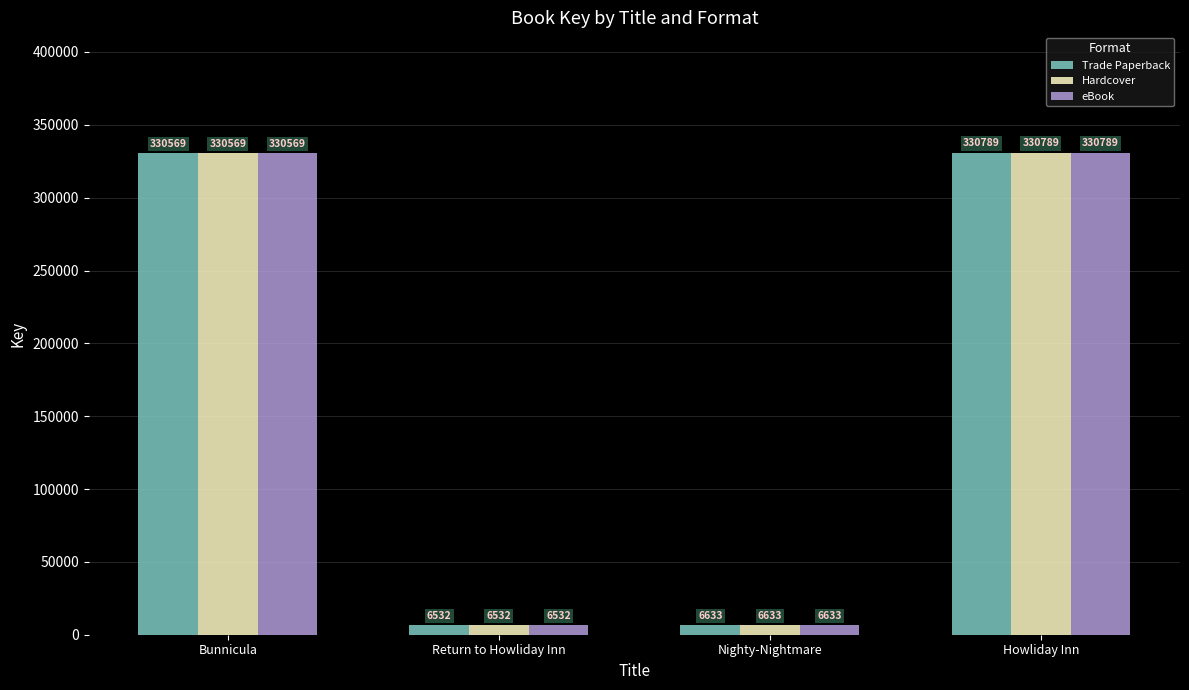

What is the total value across all series at Howliday Inn?

992367